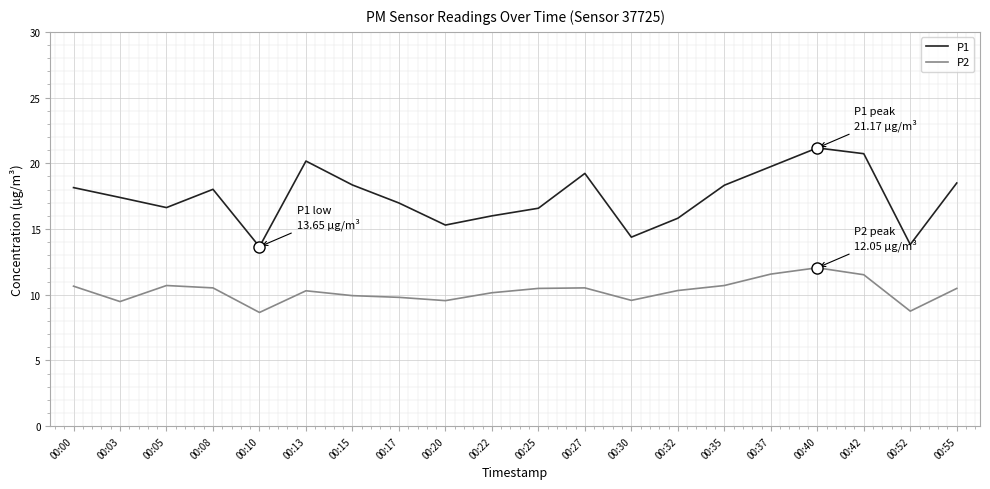

Does the chart have visible grid lines?

Yes